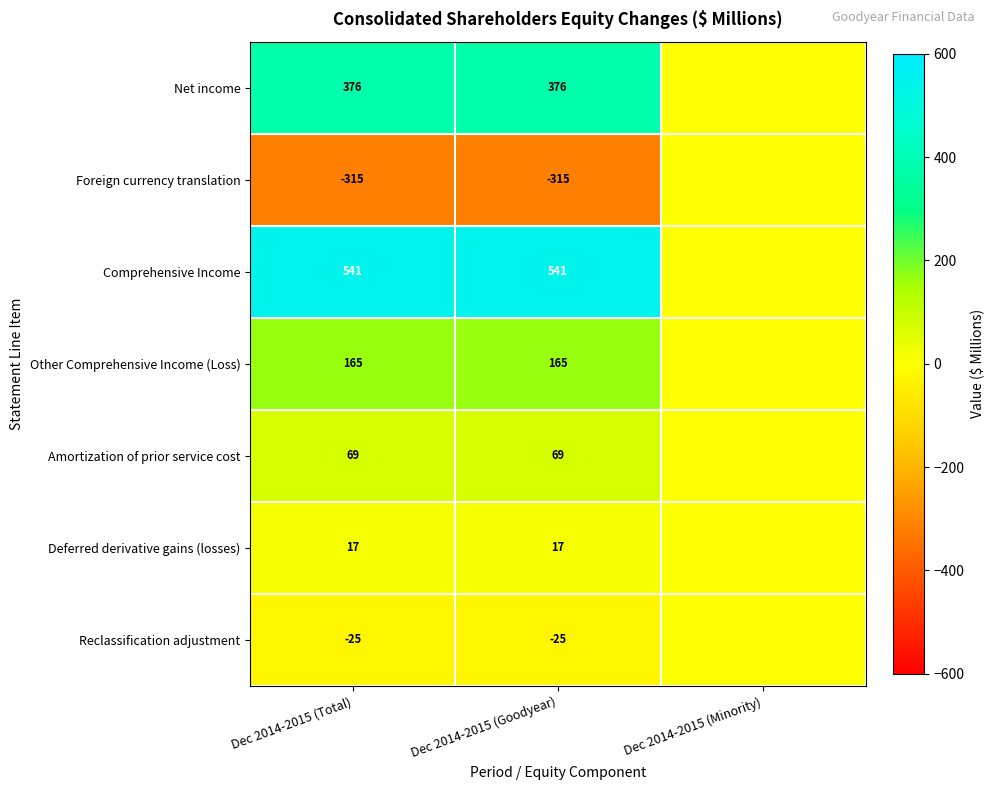

Rank the series at Dec 2014-2015 (Total) from lowest to highest value.

Foreign currency translation, Reclassification adjustment, Deferred derivative gains (losses), Amortization of prior service cost, Other Comprehensive Income (Loss), Net income, Comprehensive Income